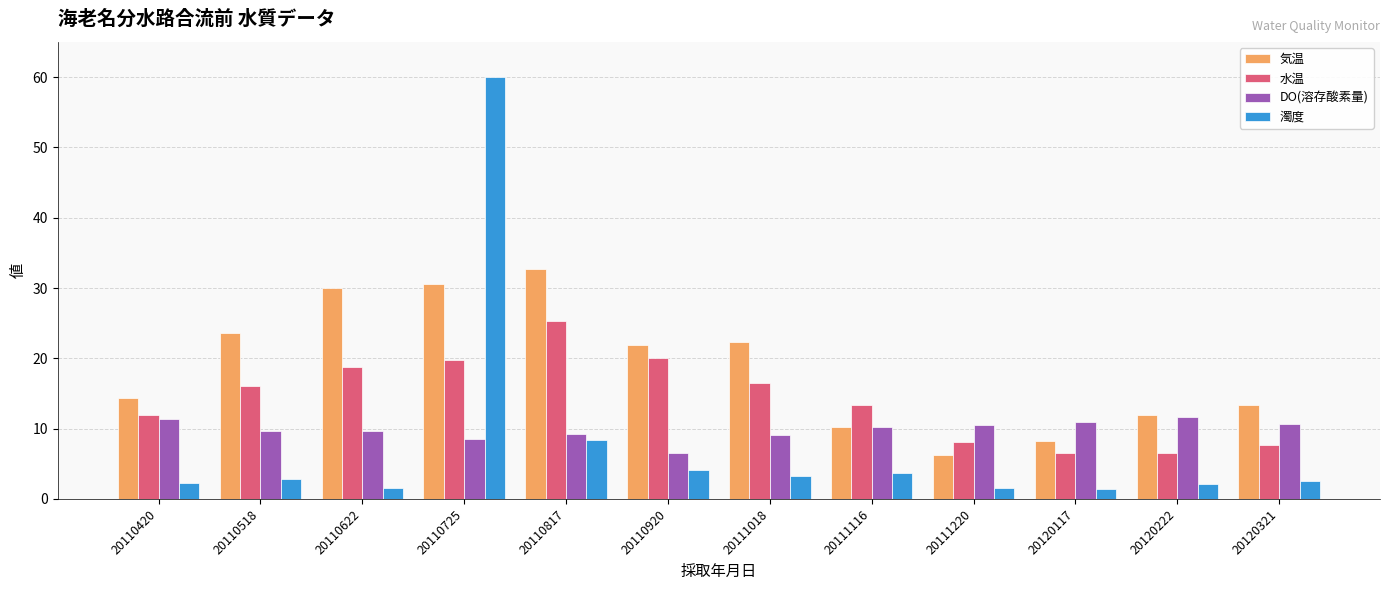

At which label does 水温 first exceed 16?

20110518